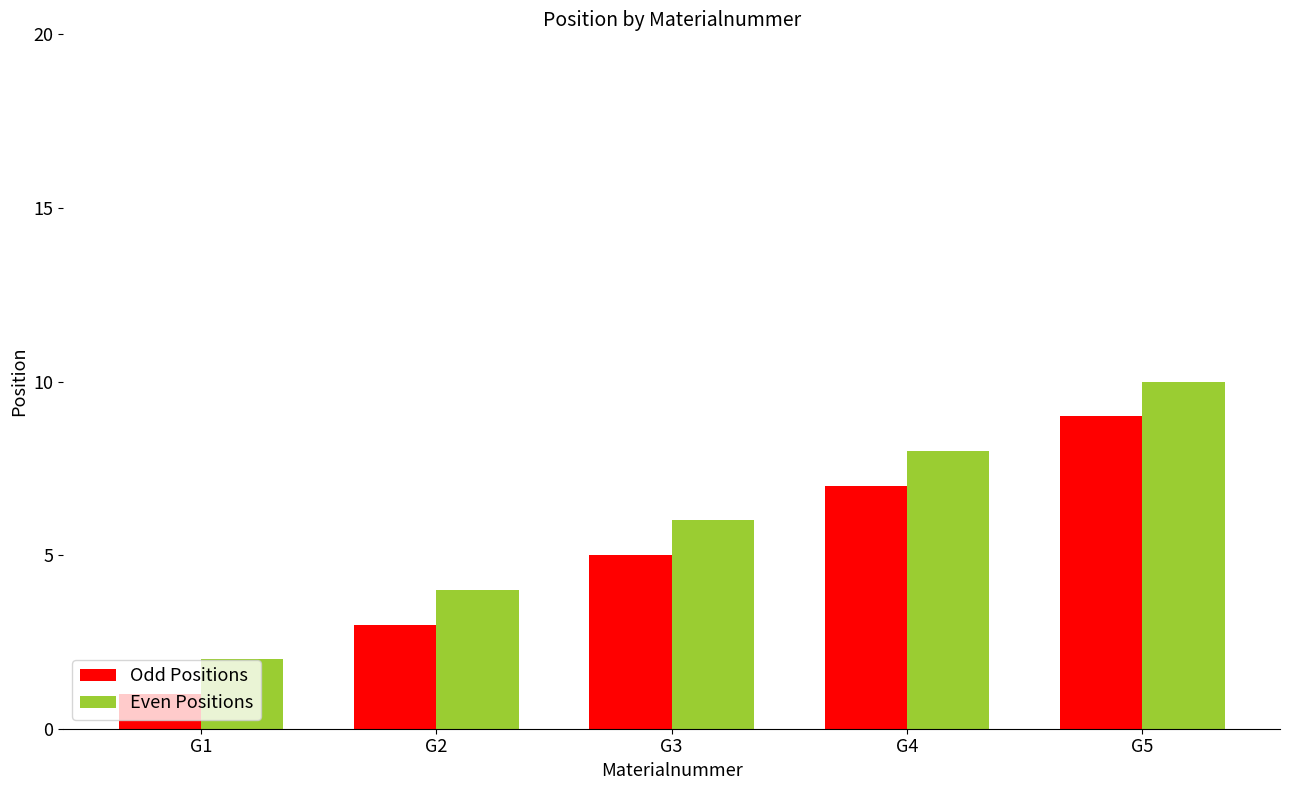

Which series has the largest total across all categories?

Even Positions